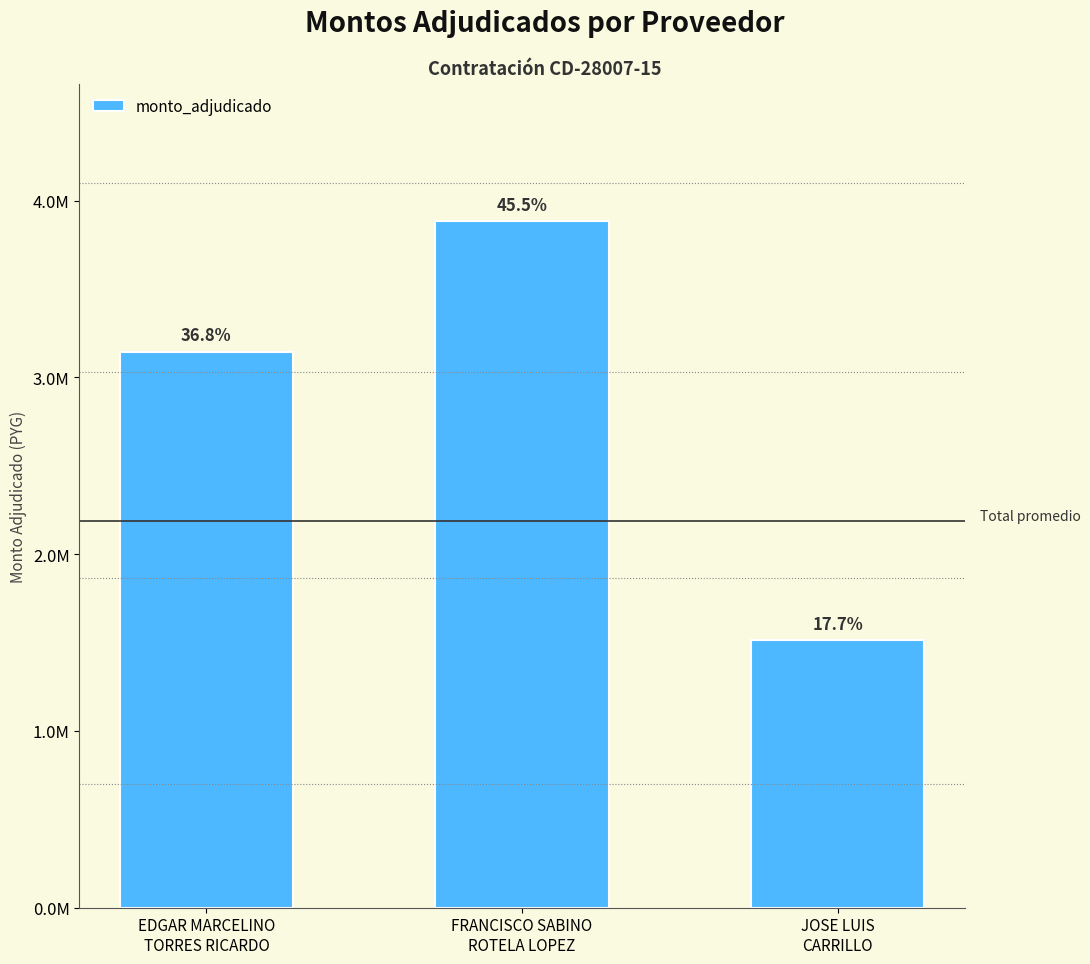

How many values are between 1513800 and 3882830?

3